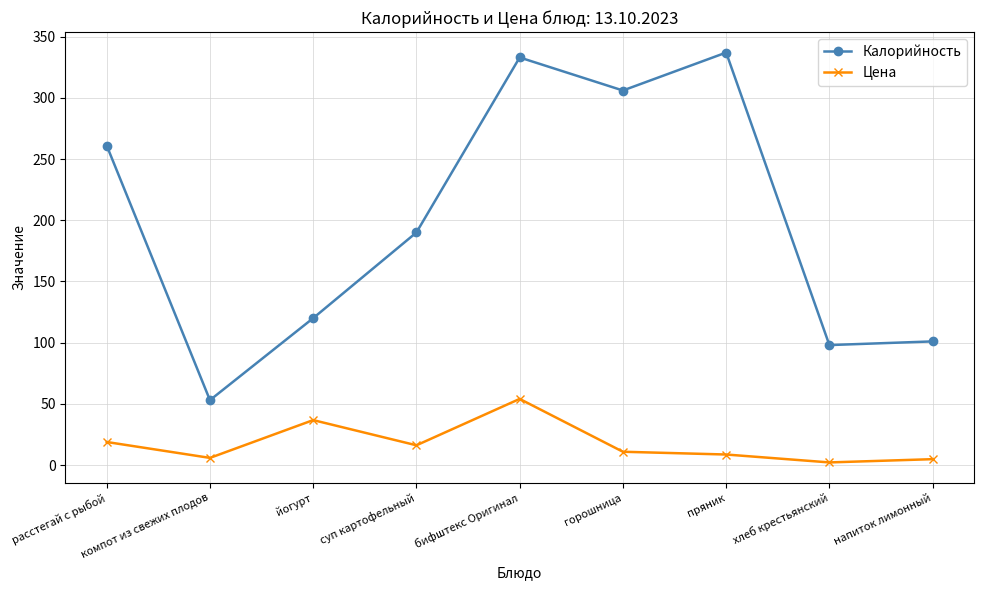

What is the difference between the Цена values at расстегай с рыбой and хлеб крестьянский?

16.7